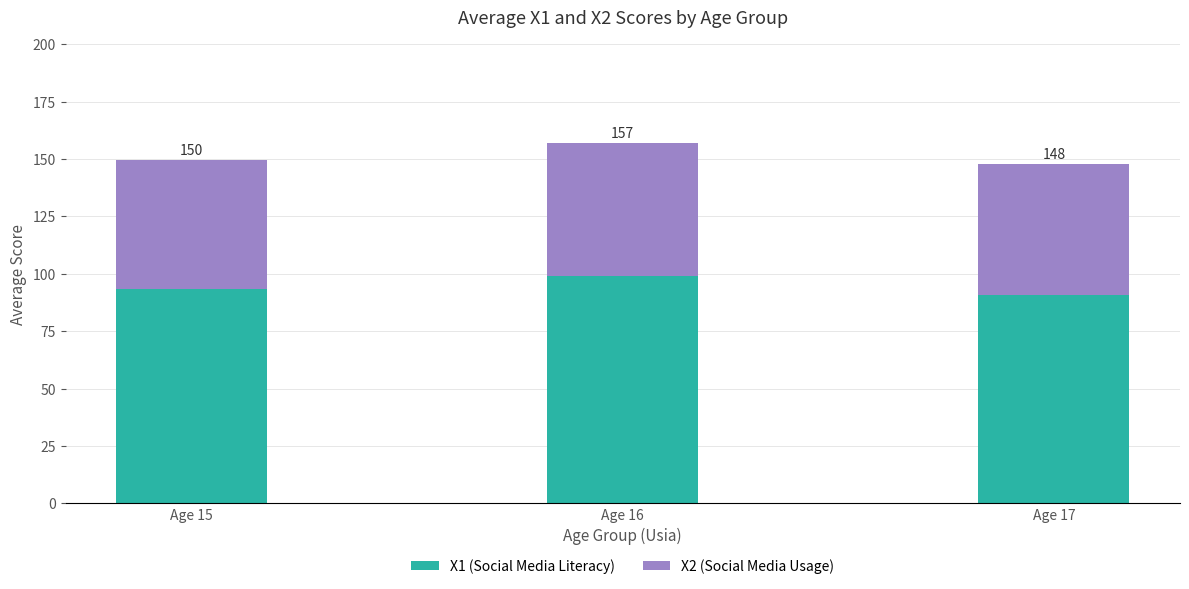

What are all the series names shown in the legend?

X1 (Social Media Literacy), X2 (Social Media Usage)